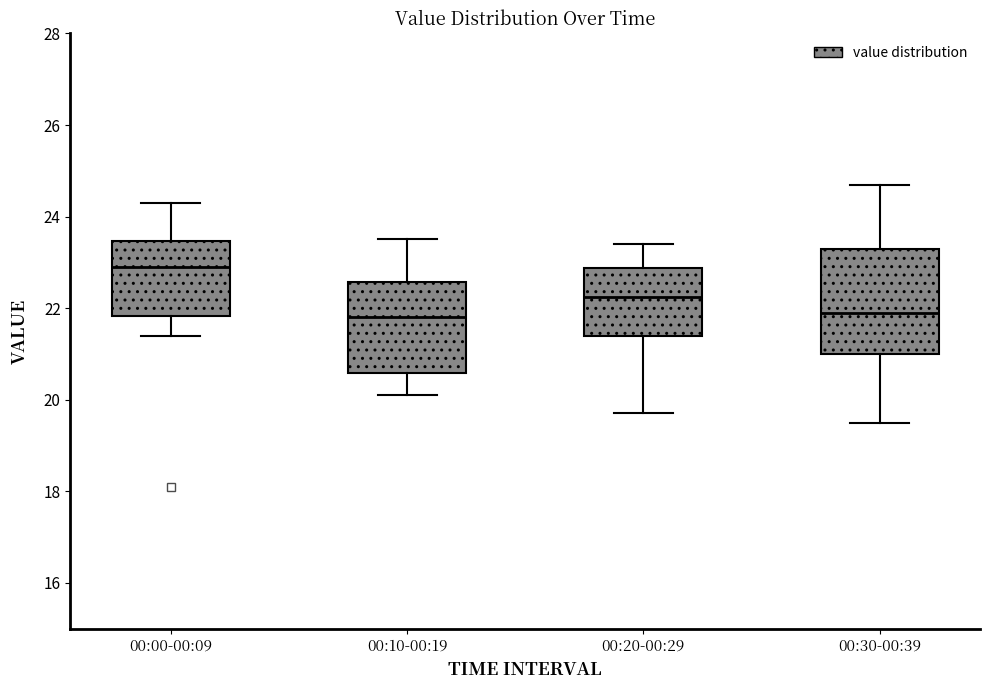

Where does the upper whisker of the box for 00:10-00:19 end on the y-axis? The values are not printed on the chart, so give them approximately, as read against the axis.

23.6